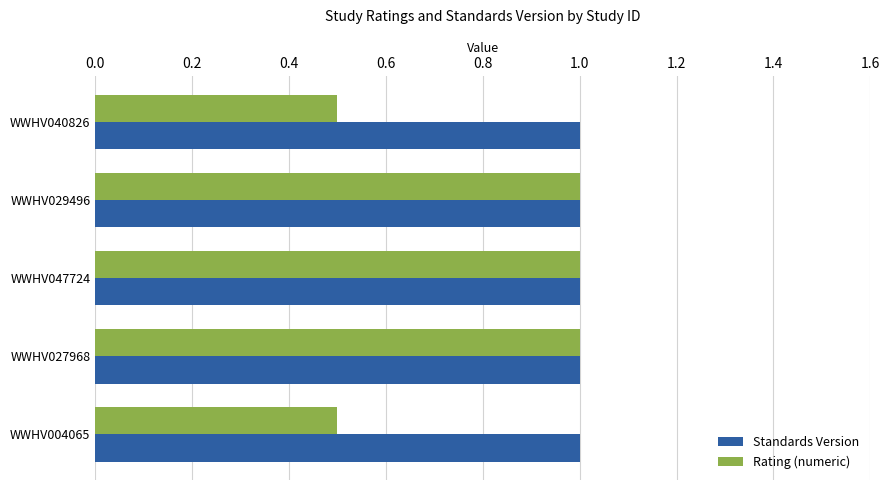

At how many categories does at least one series exceed 0?

5